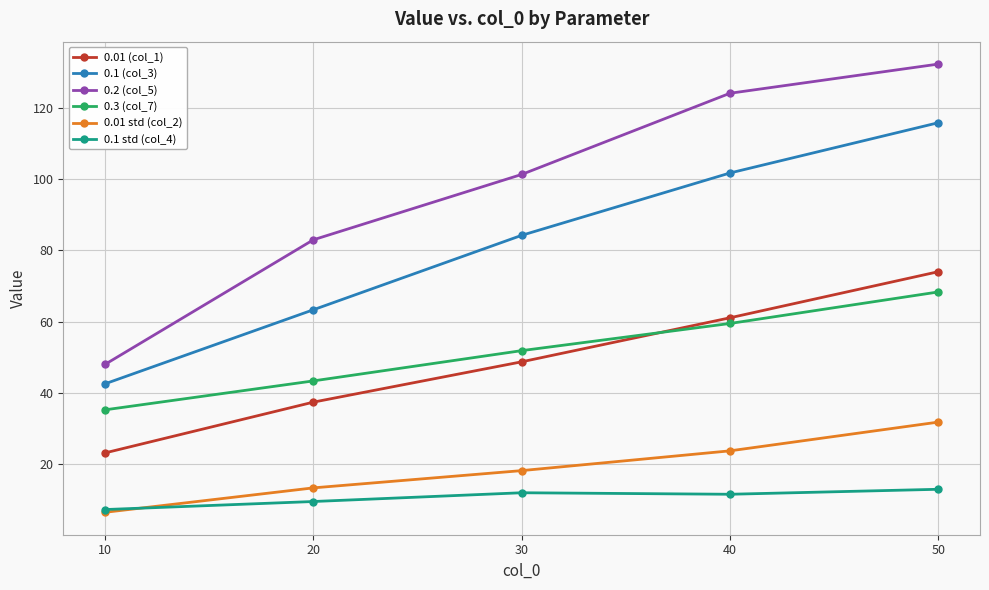

Rank the categories by 0.01 std (col_2) value from lowest to highest.

10, 20, 30, 40, 50